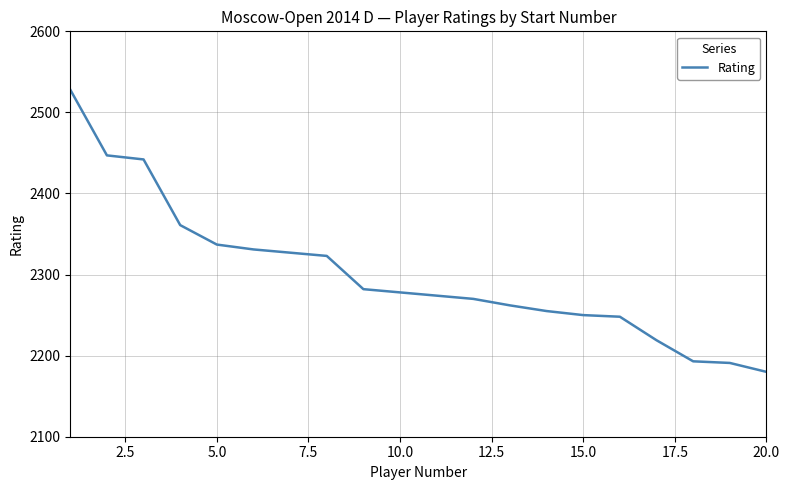

What is the greatest value displayed?

2528